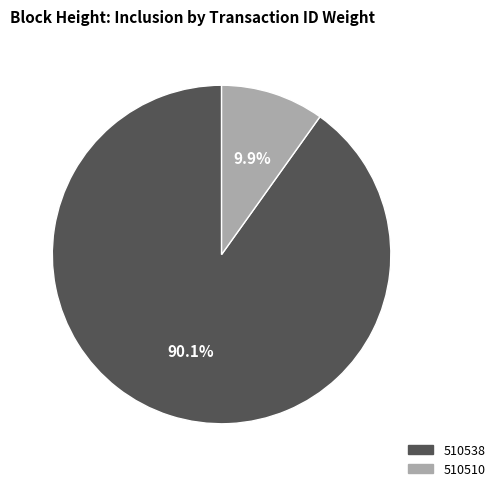

Does 510538 represent more than half of the total?

Yes